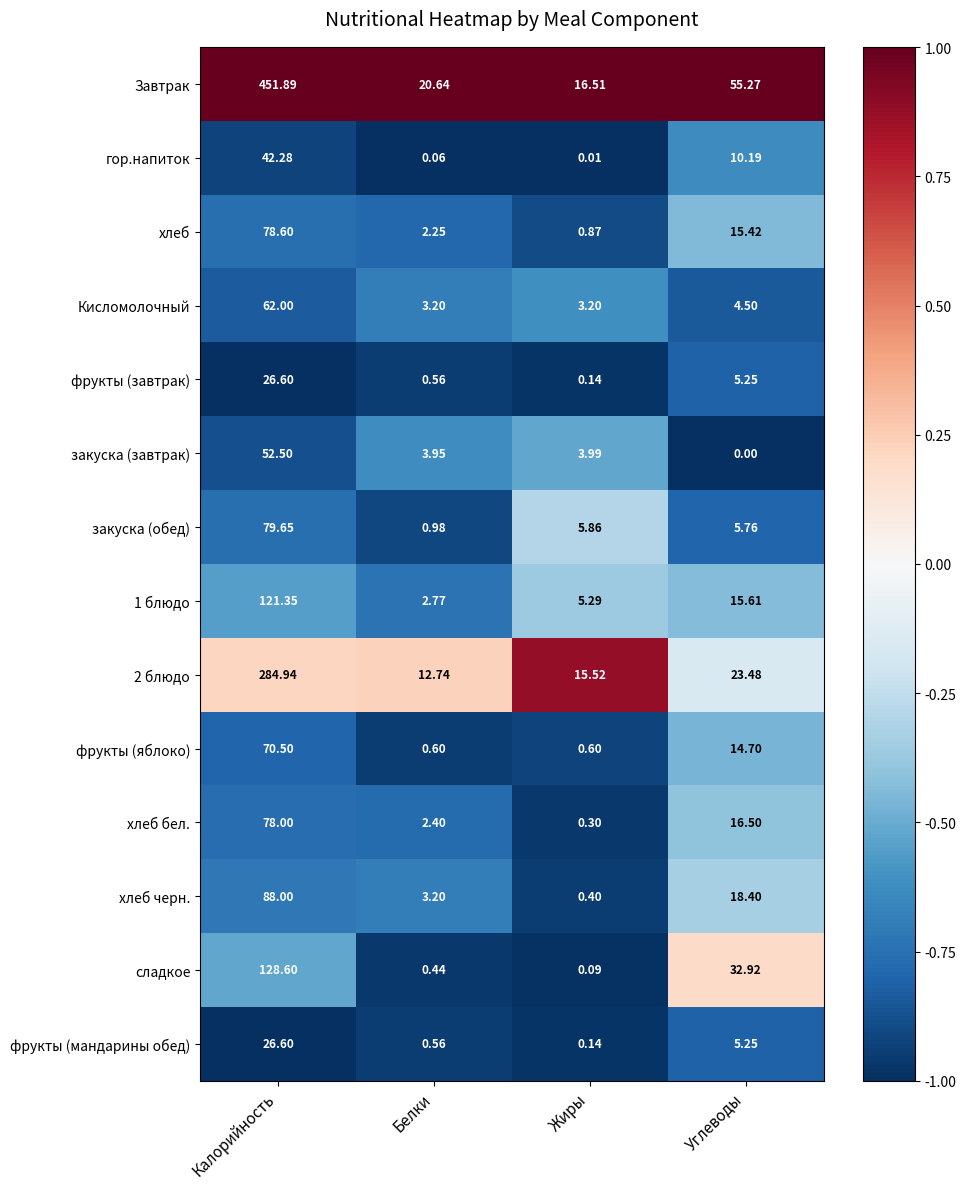

Between Жиры and Углеводы, which series saw the biggest shift?

Завтрак